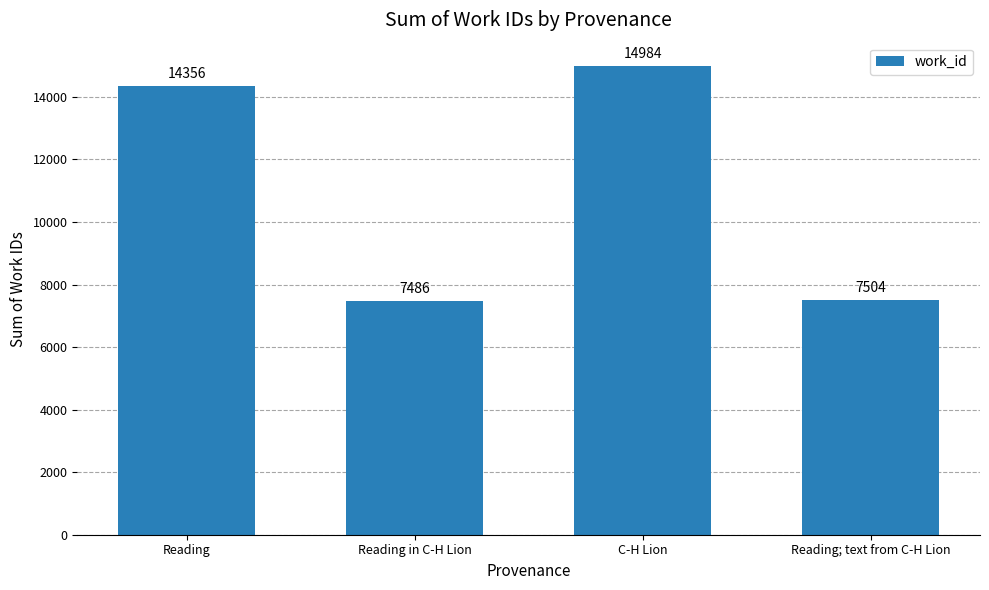

Approximately how many times larger is the value at C-H Lion compared to Reading in C-H Lion?

2.0